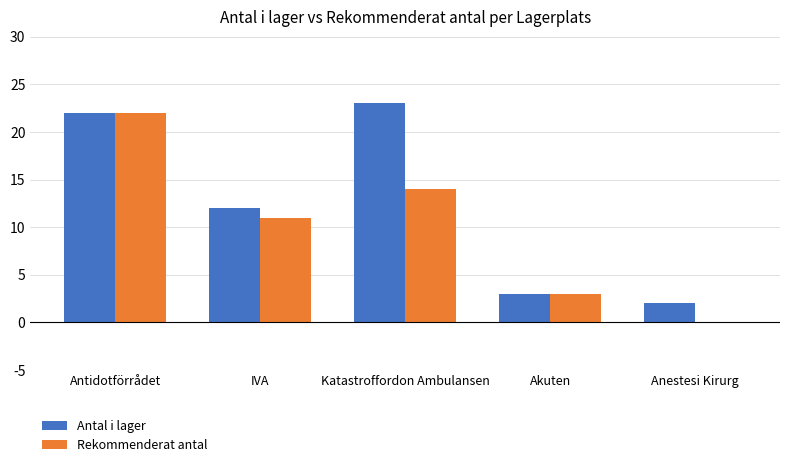

What is the total value across all series at Katastroffordon Ambulansen?

37